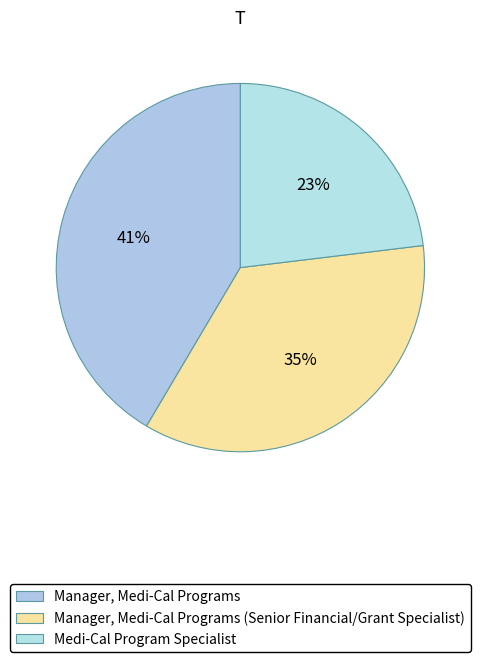

Combined, do Manager, Medi-Cal Programs (Senior Financial/Grant Specialist) and Medi-Cal Program Specialist account for over 50%?

Yes